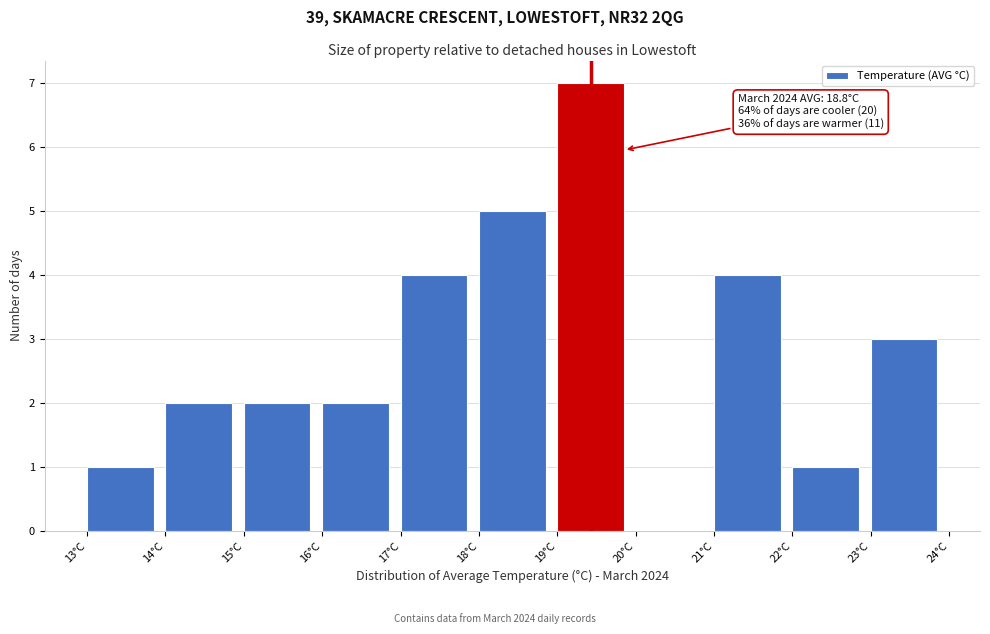

Which range on the x-axis has the tallest bar?

19 to 20